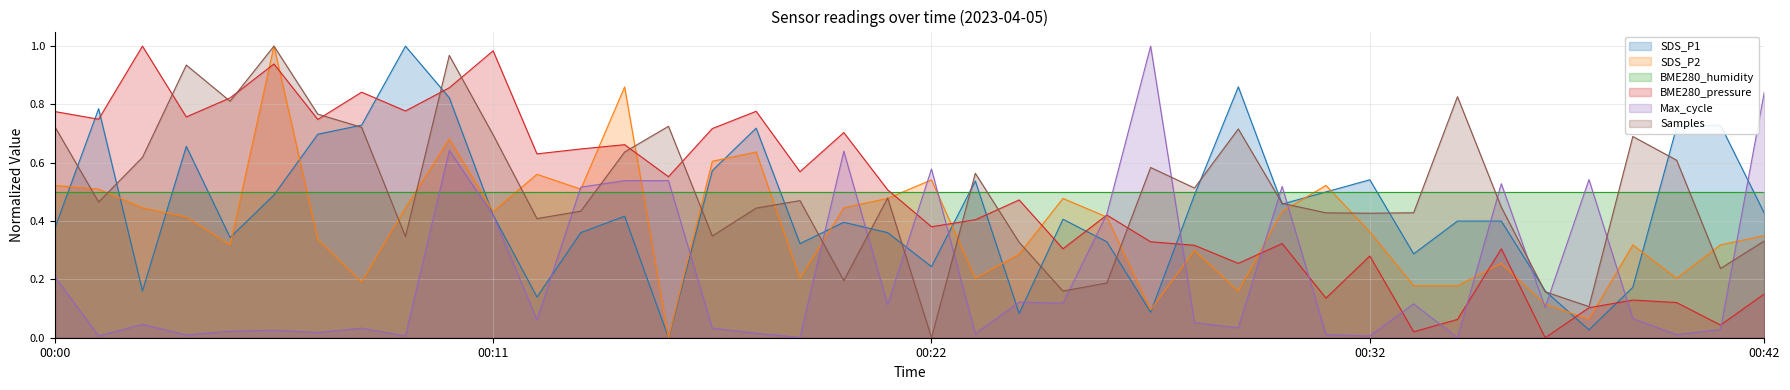

Does the chart display data point markers on the line(s)?

No